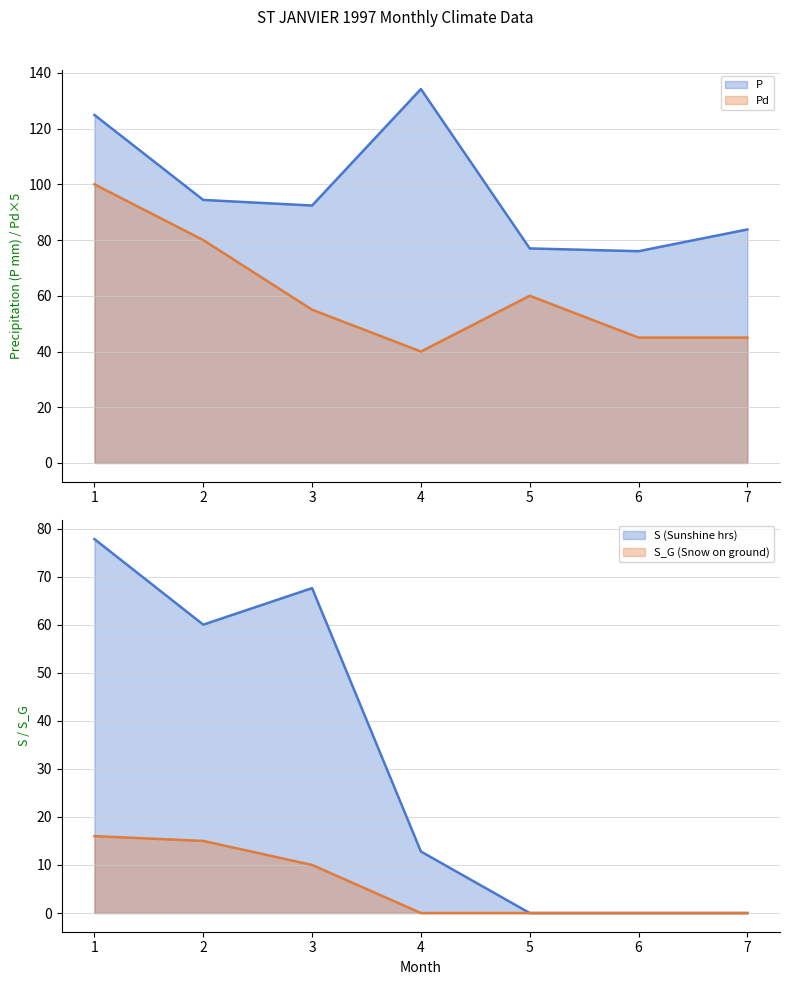

True or false: S_G and S cross at least once.

False